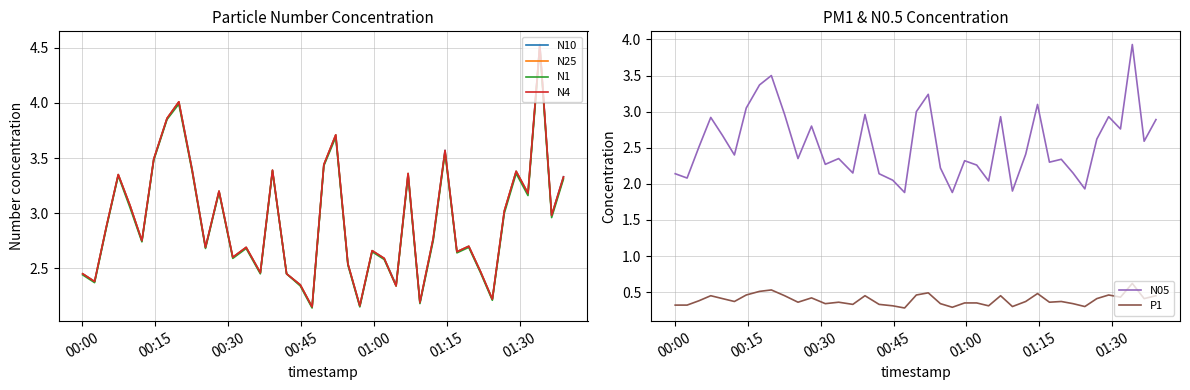

What is the sum of all N4 values?

117.4